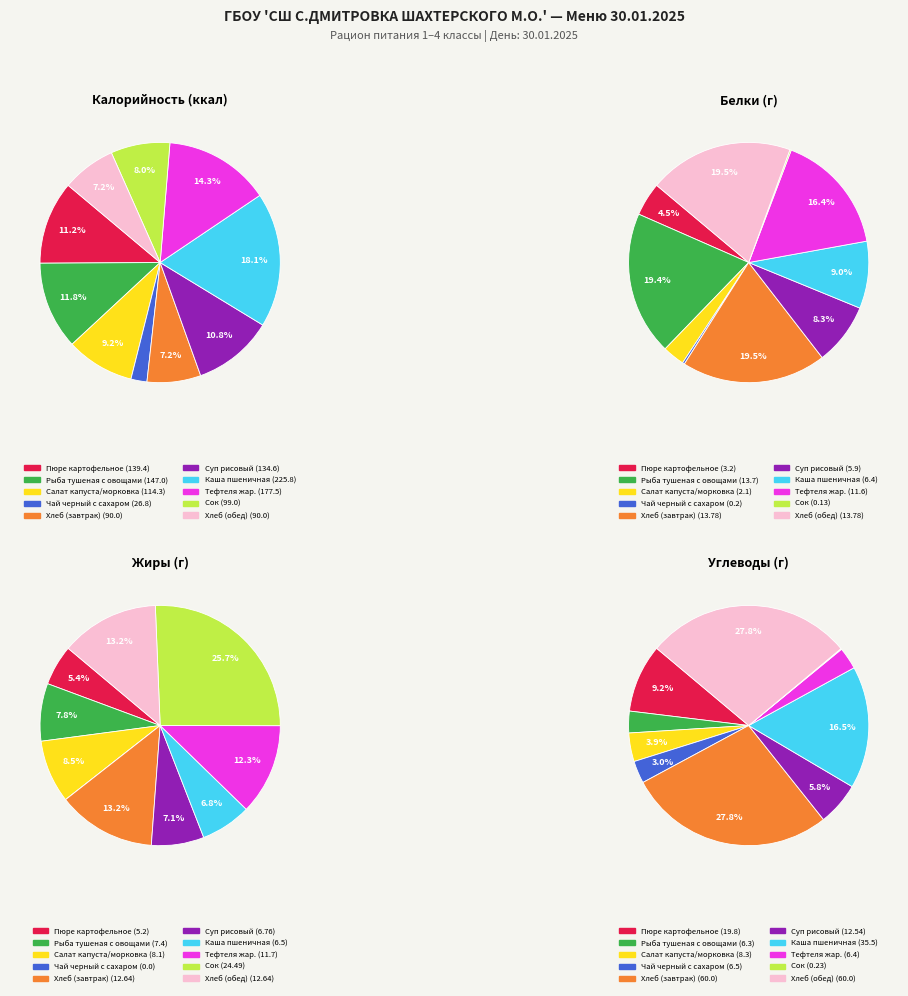

Rank the series at Сок from lowest to highest value.

Белки, Углеводы, Жиры, Калорийность